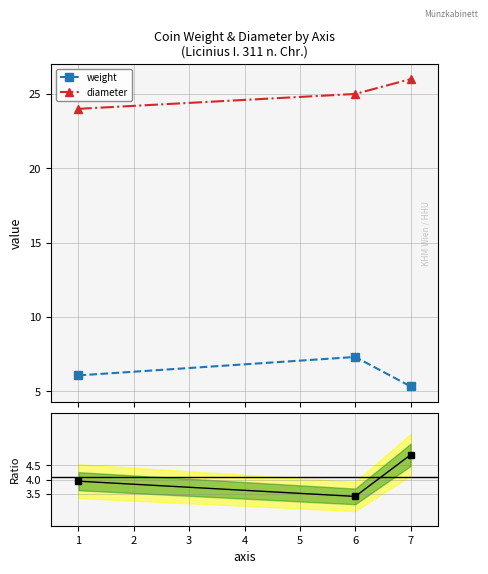

At how many categories does at least one series exceed 6?

3